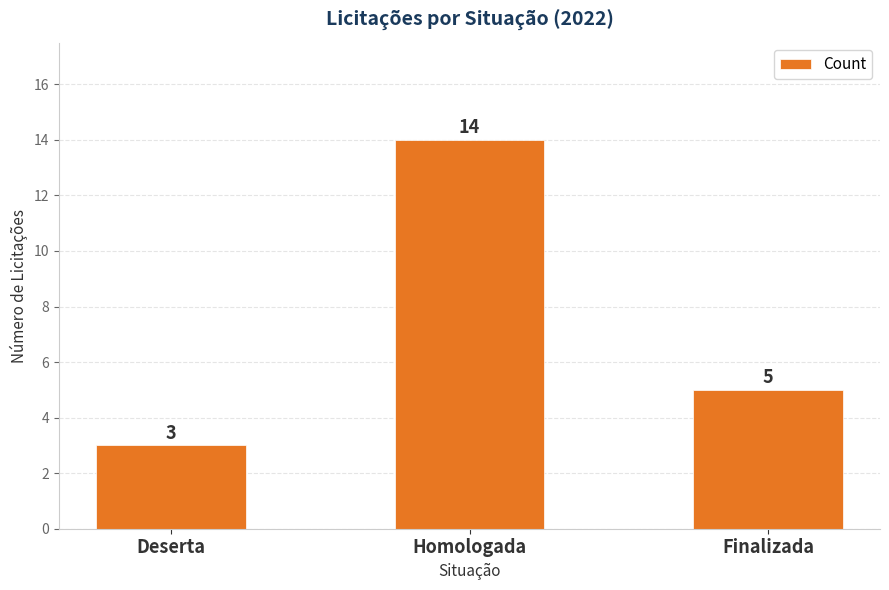

Is it true that the value at Deserta is 3?

True